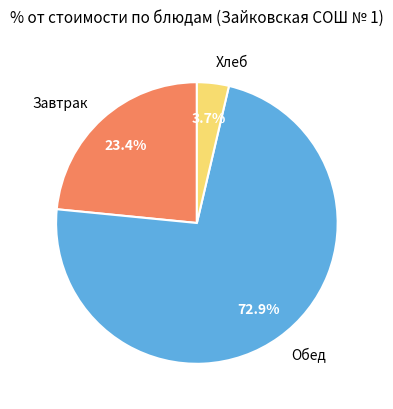

Between Хлеб and Завтрак, which is larger?

Завтрак